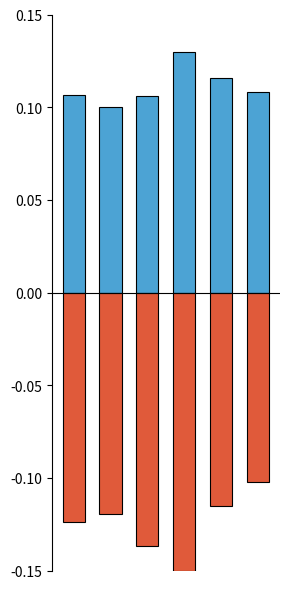

Where is female_part_rate nearest to the value 0?

1